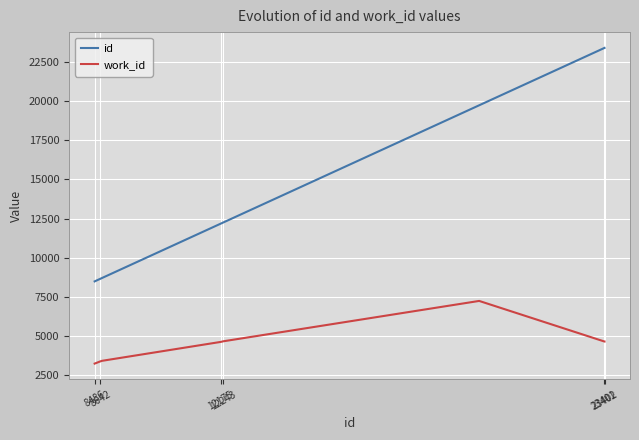

True or false: id and work_id intersect in this chart.

False